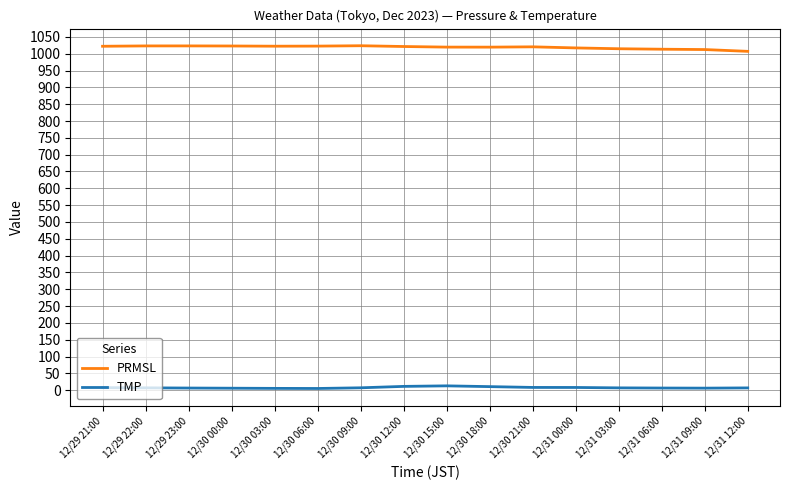

True or false: PRMSL and TMP cross at least once.

False